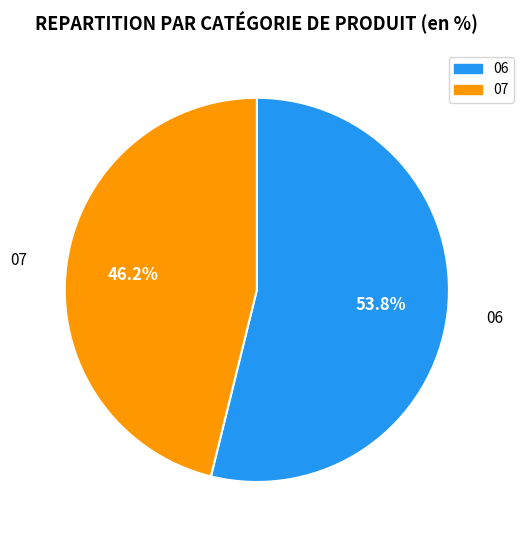

Which category accounts for the majority?

06